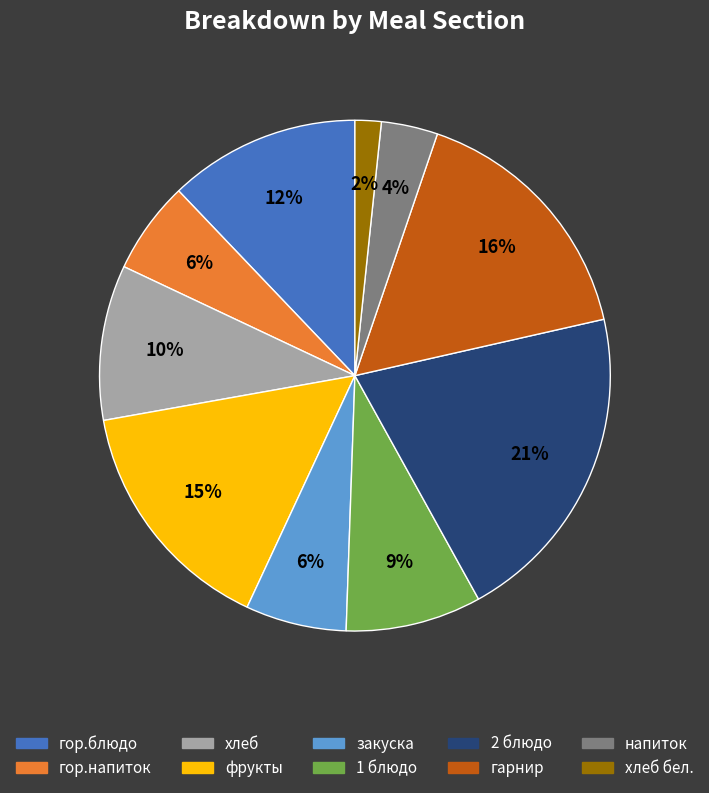

Do хлеб and гор.блюдо together represent more than half of the pie?

No